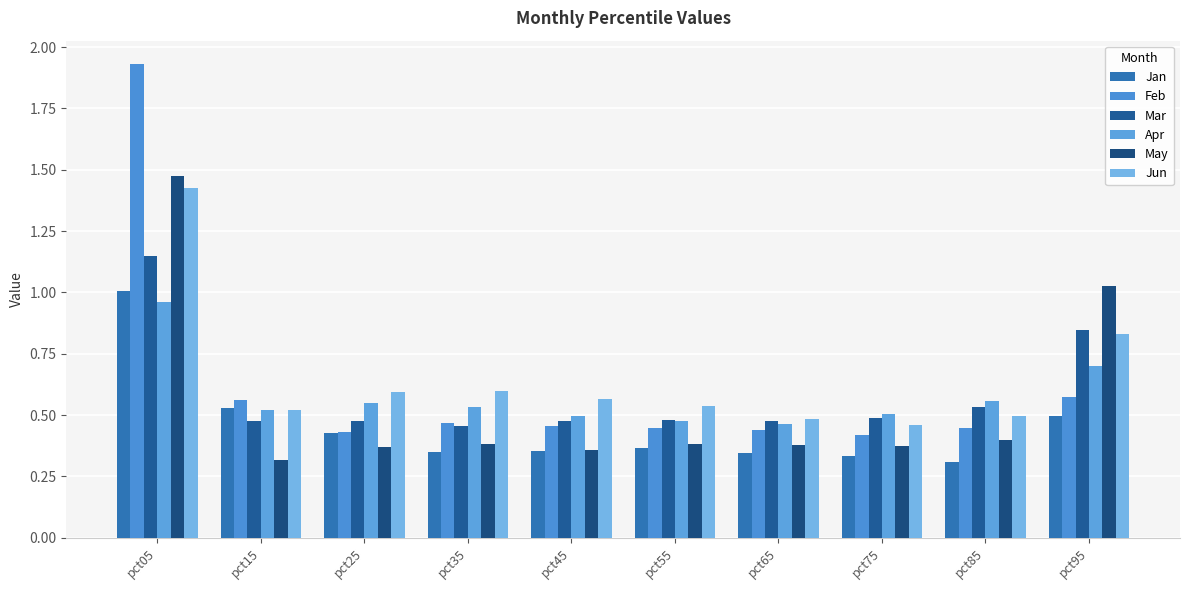

Are the bars horizontal?

No